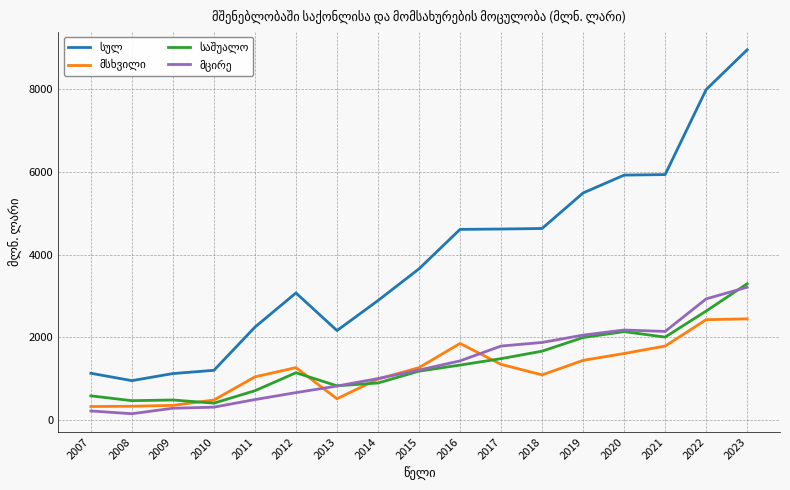

What is the maximum value shown in the chart?

8953.2